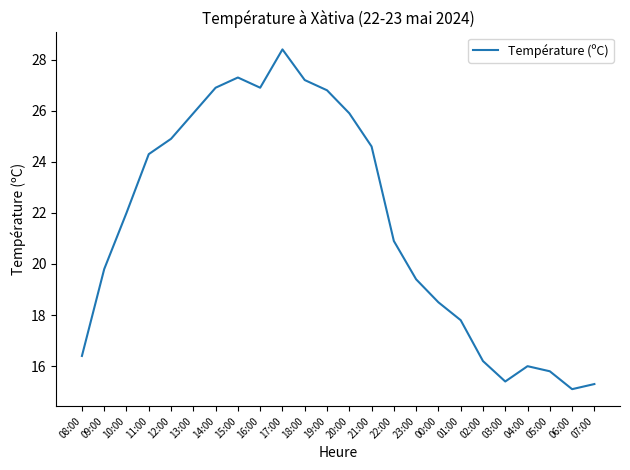

Read the value at 23:00.

19.4